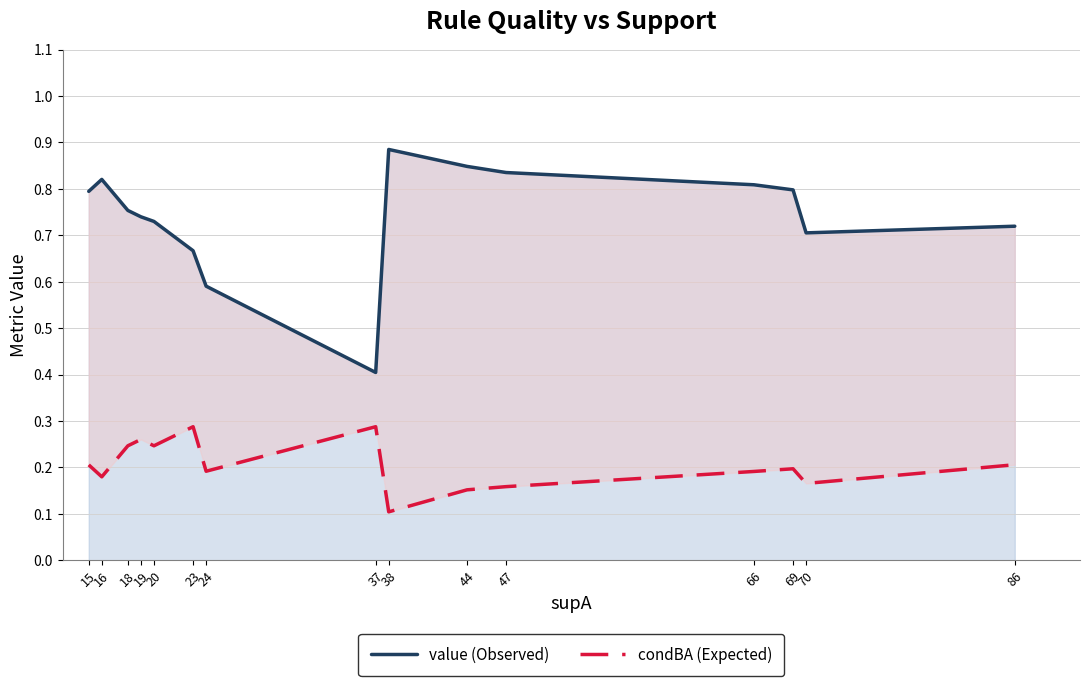

True or false: value (Observed) and condBA (Expected) intersect in this chart.

False